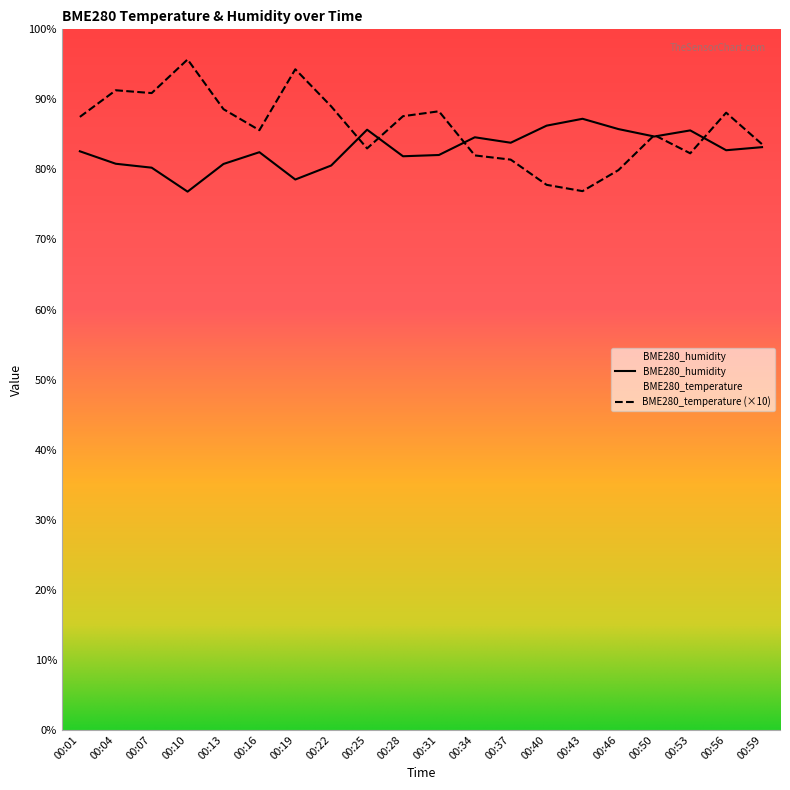

At which label is BME280_humidity closest to 82?

00:31